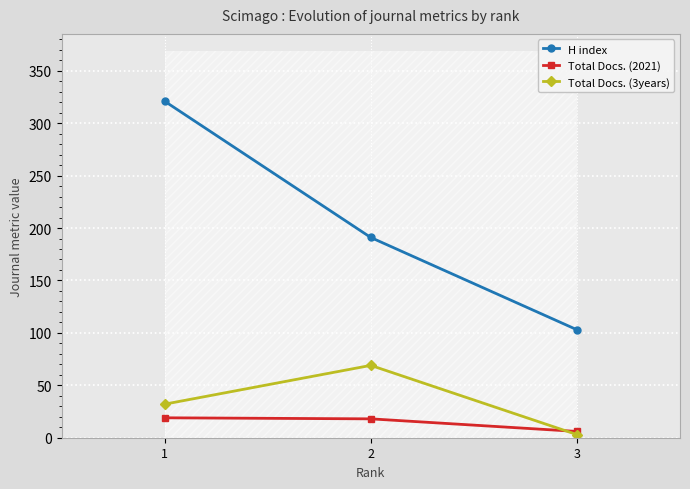

What is the average value of the Total Docs. (3years) series?

35